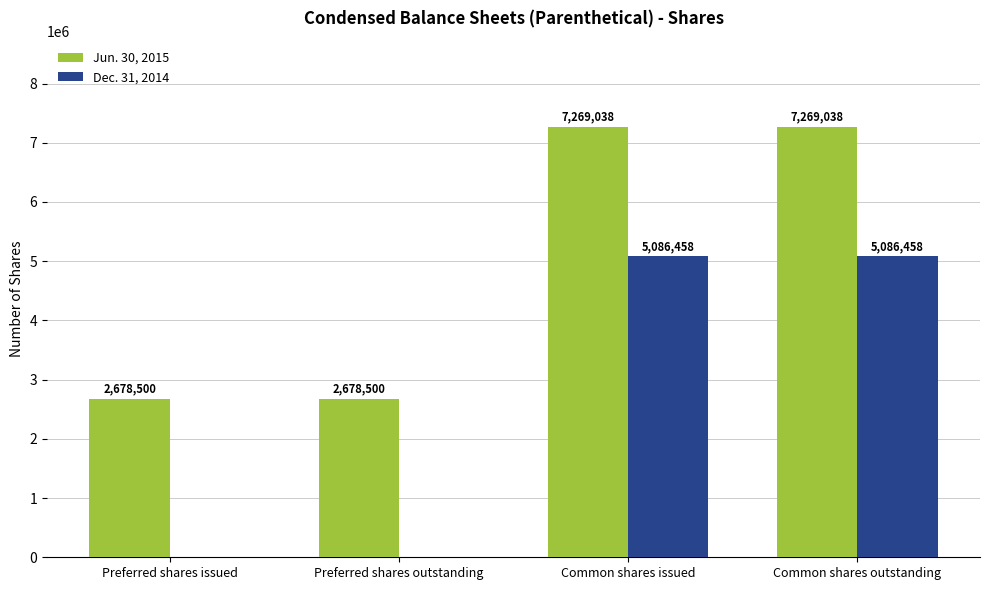

How many positive values does the Dec. 31, 2014 series have?

2